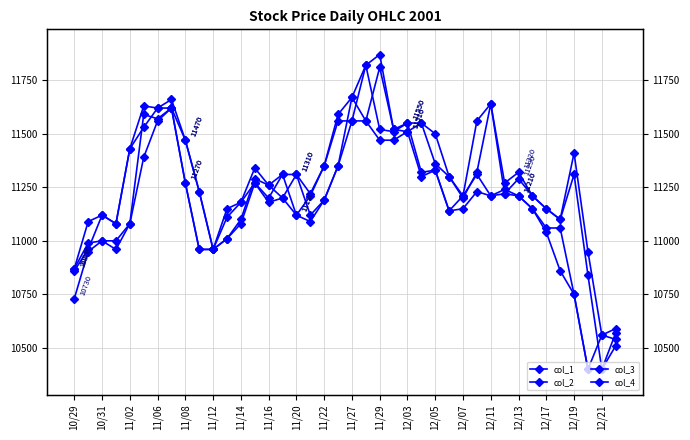

What is the highest value of the col_4 series?

11820